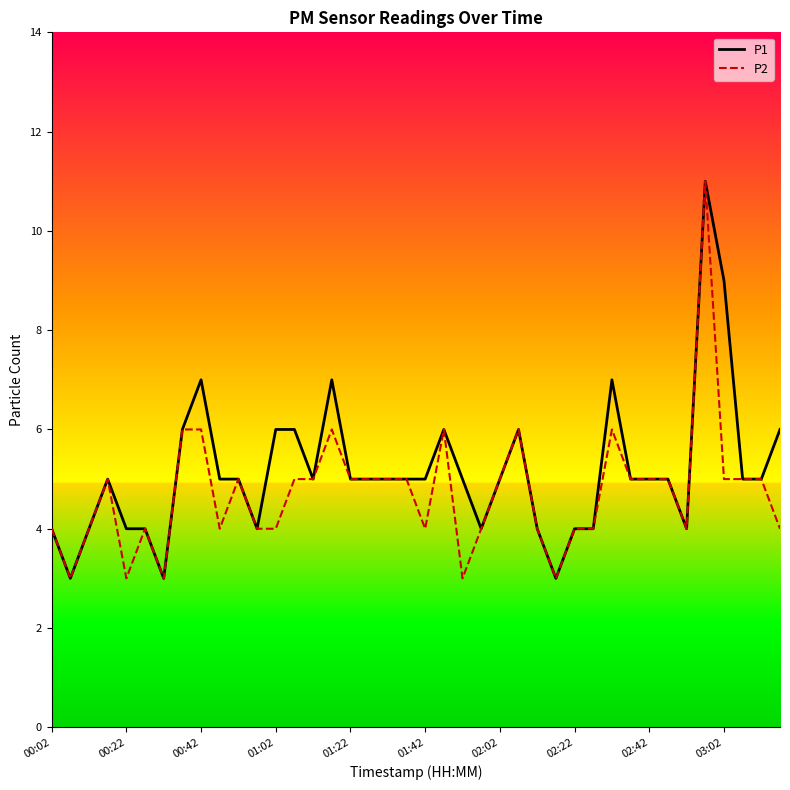

What is the lowest value of the P1 series?

3